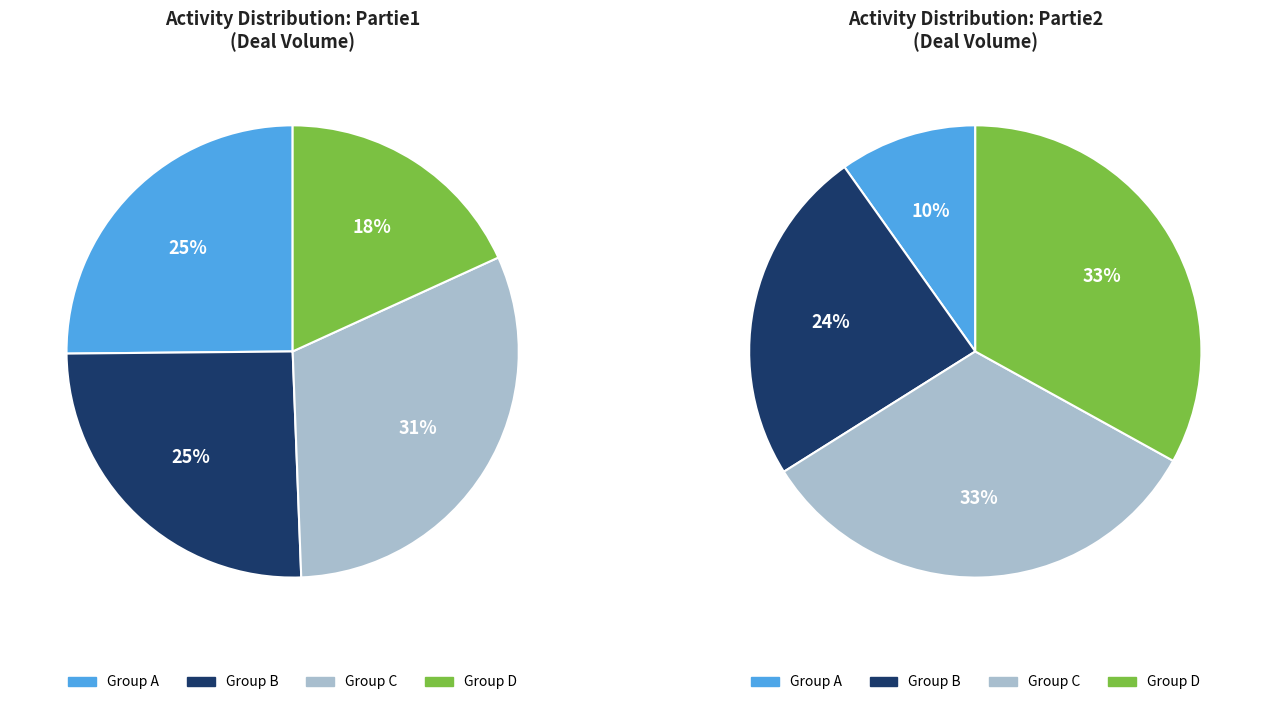

Is it true that 4 is 1% of the pie?

False